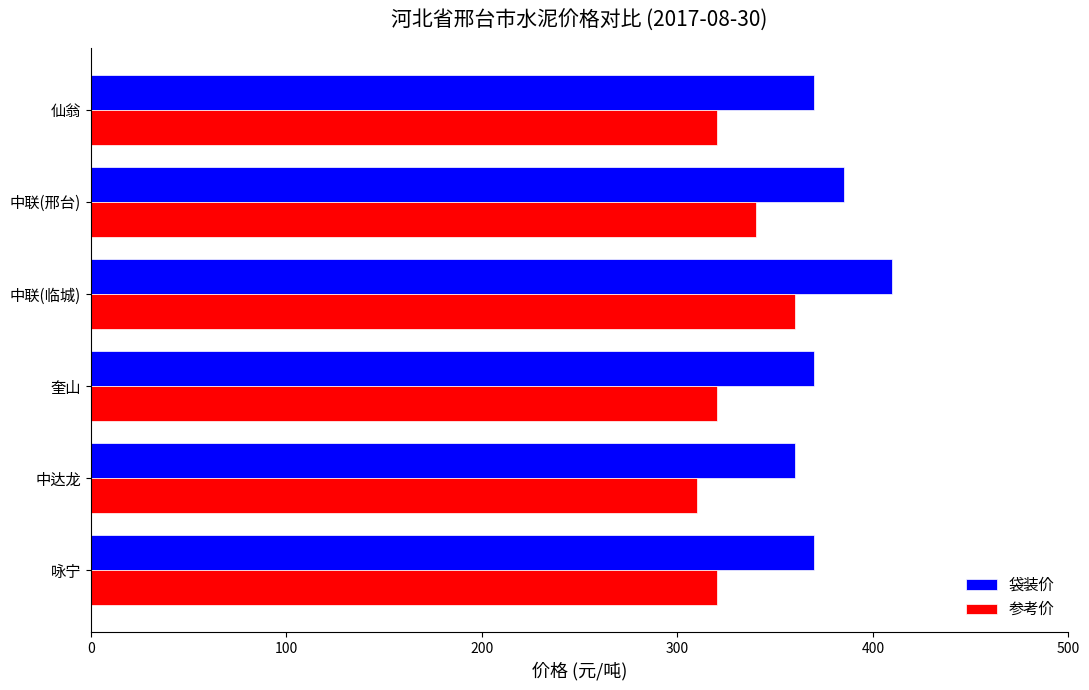

What is the average value of the 参考价 series?

328